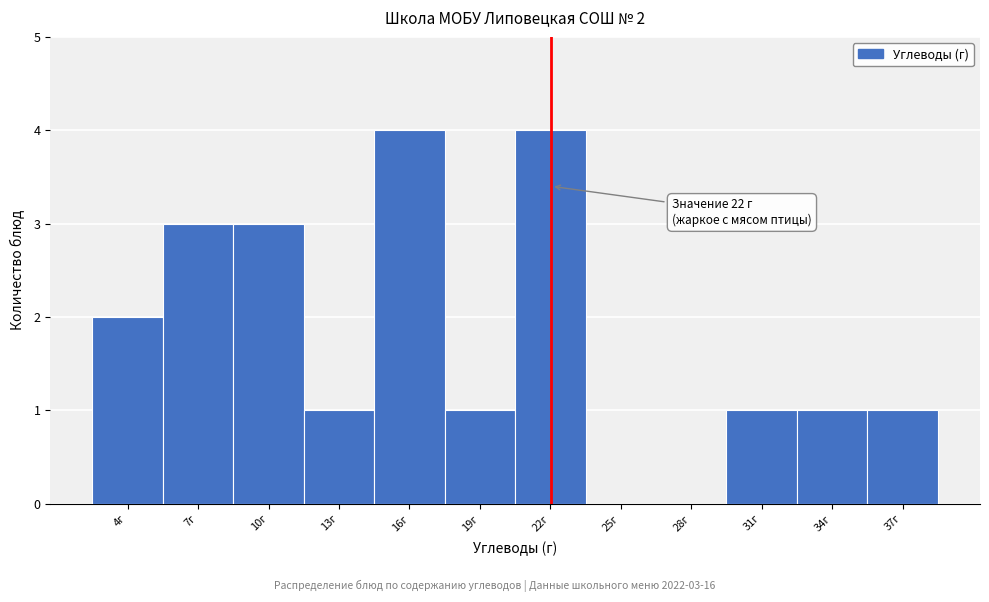

Reading left to right, list all the values displayed in this chart.

4г=2	7г=3	10г=3	13г=1	16г=4	19г=1	22г=4	25г=0	28г=0	31г=1	34г=1	37г=1